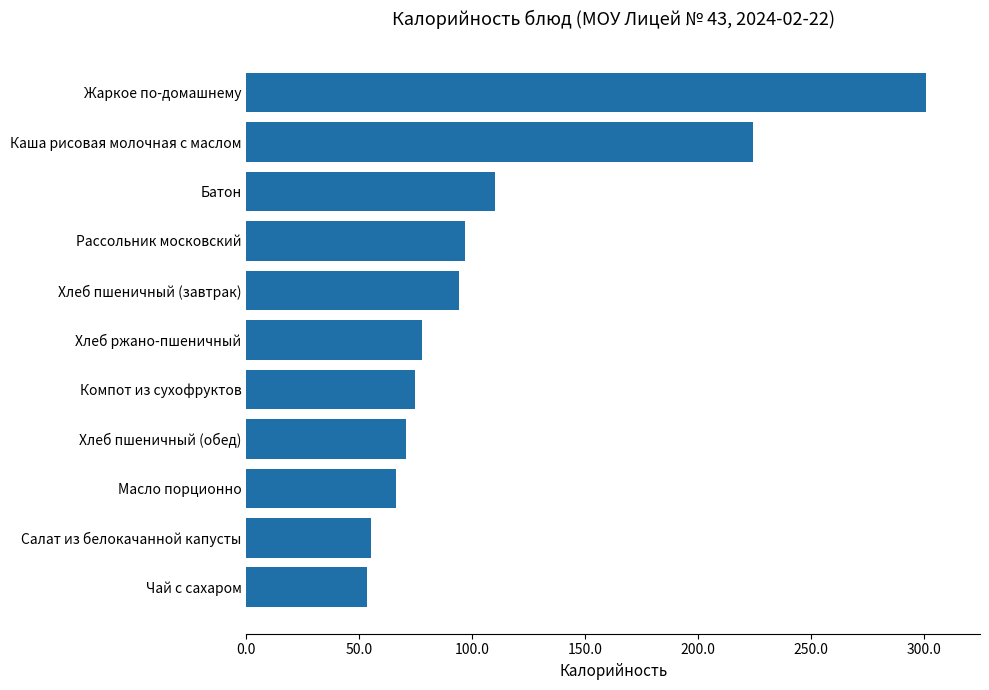

Is it true that the value at Хлеб пшеничный (обед) is 106.4?

False